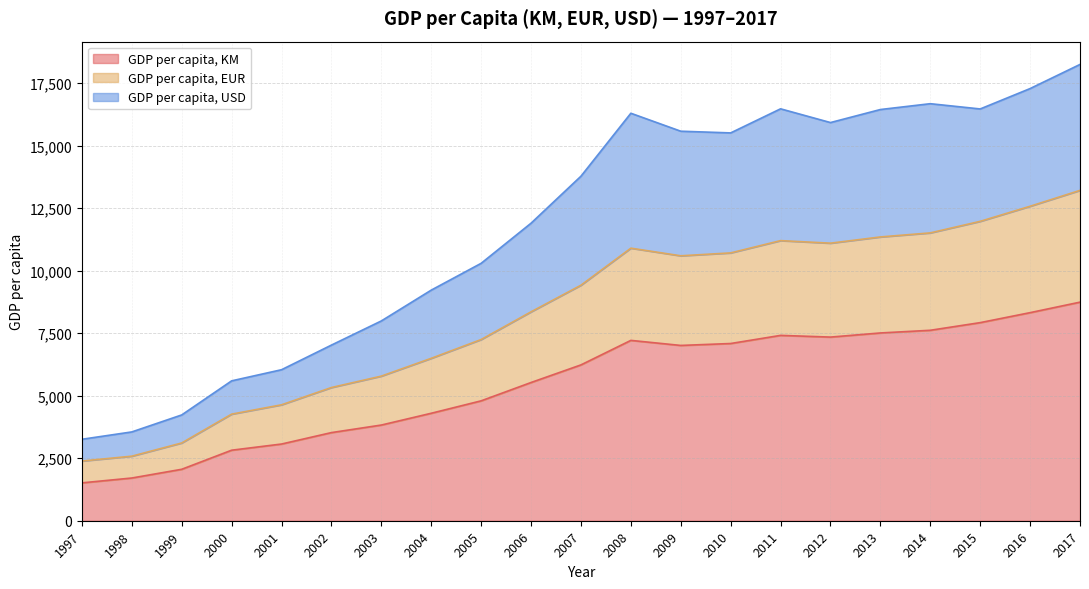

Where is the first local maximum for GDP per capita, EUR?

2008